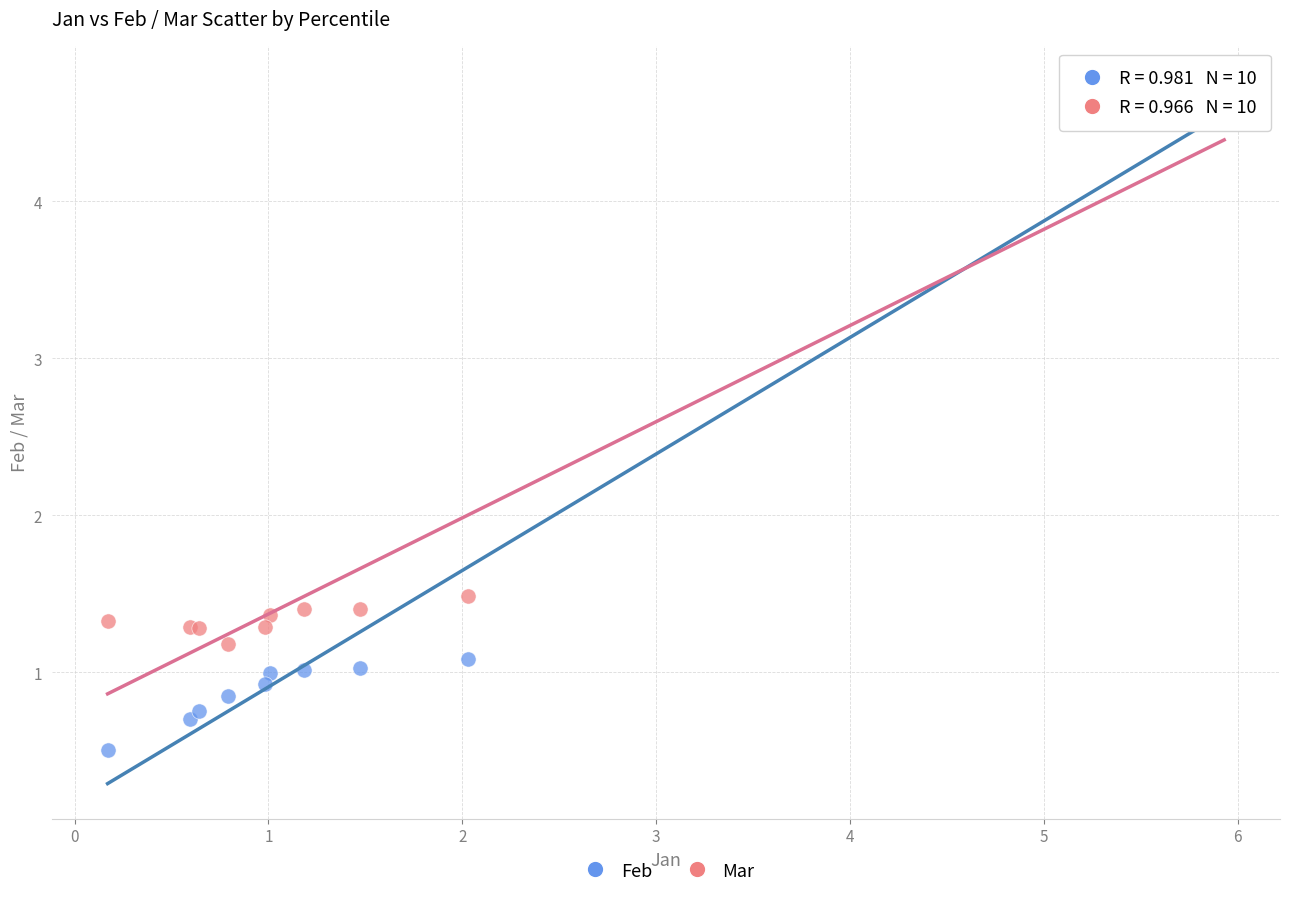

Across all series, what Y value is closest to 2?

1.5